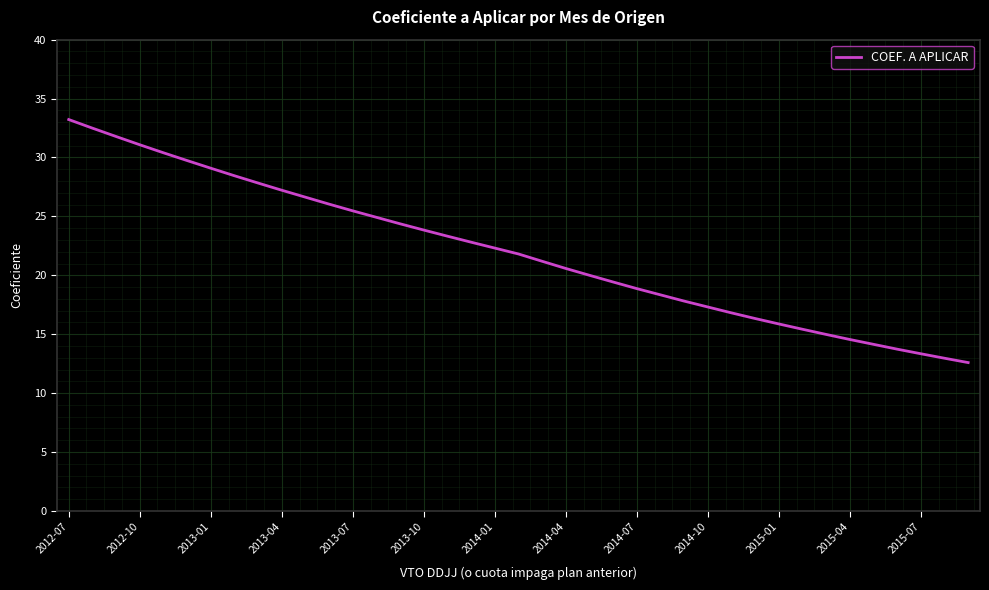

Count the number of data series in this chart.

1